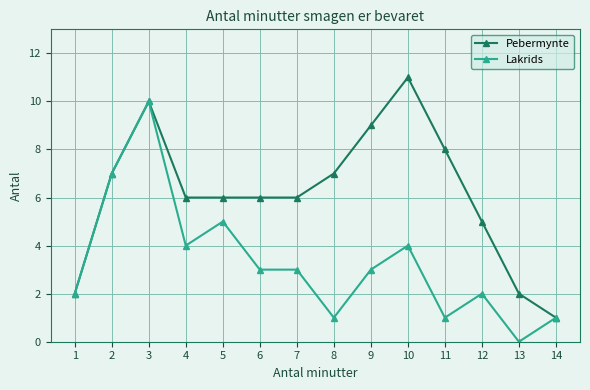

What is the difference between the maximum and second lowest values in the Pebermynte series?

9